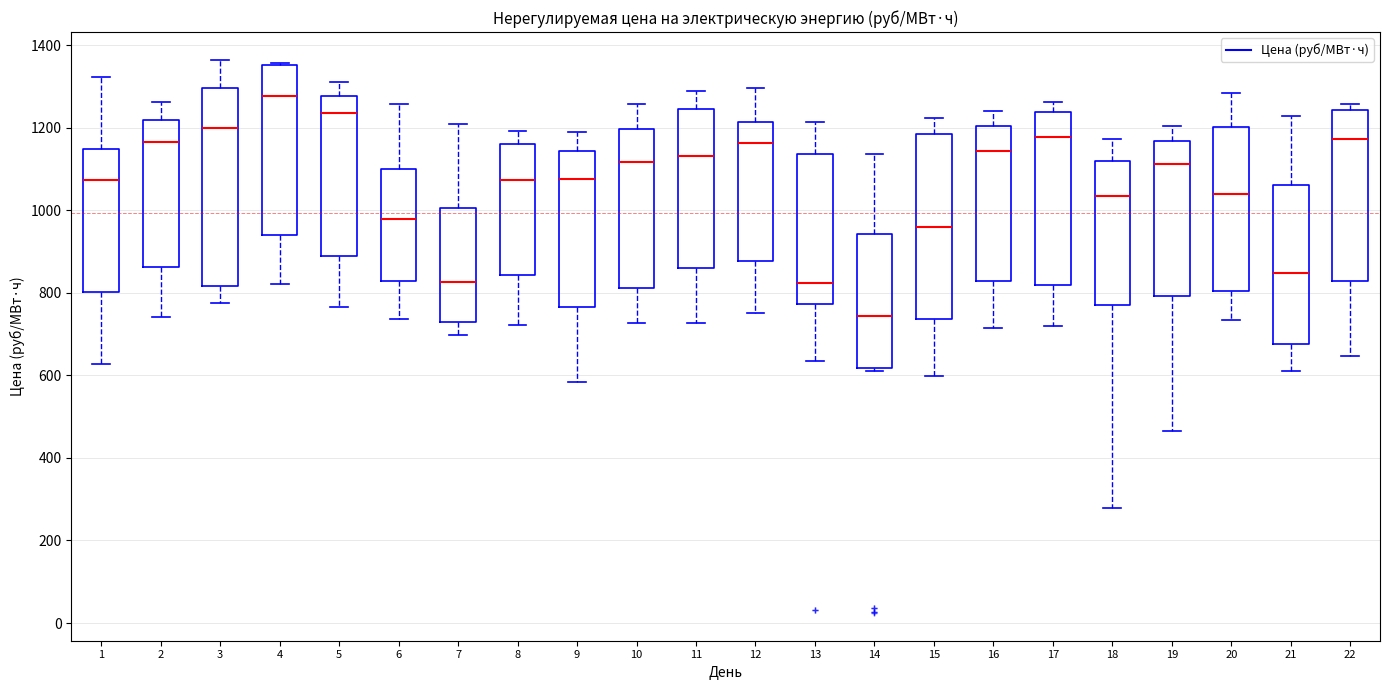

Which box is the tallest, from its lower edge to its upper edge?

3